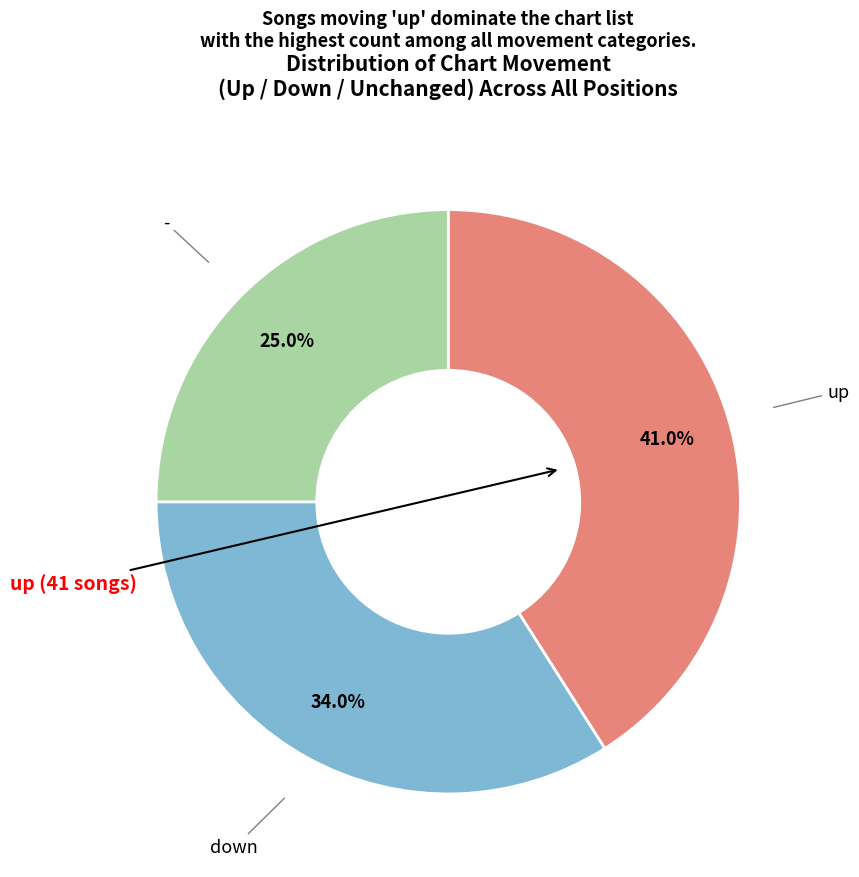

Is it true that - is 16% of the pie?

False